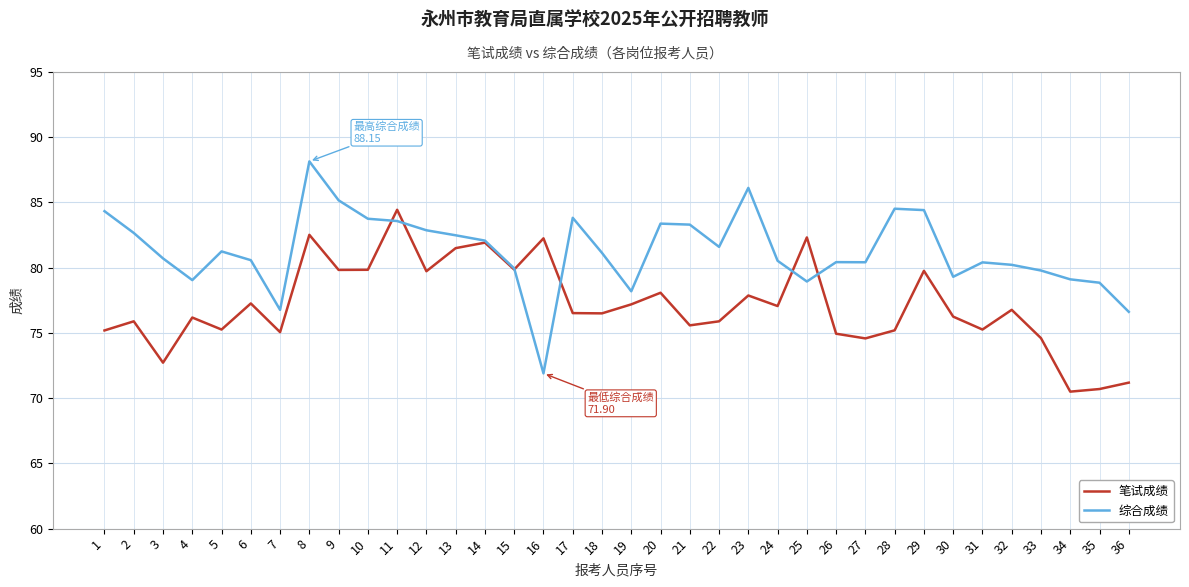

After their last crossing, which series has the higher values: 笔试成绩 or 综合成绩?

综合成绩